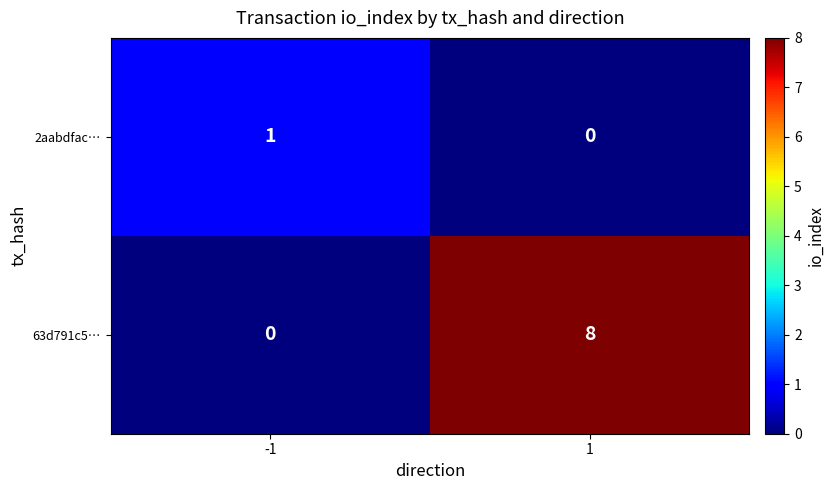

Which category has the highest value across all series?

1